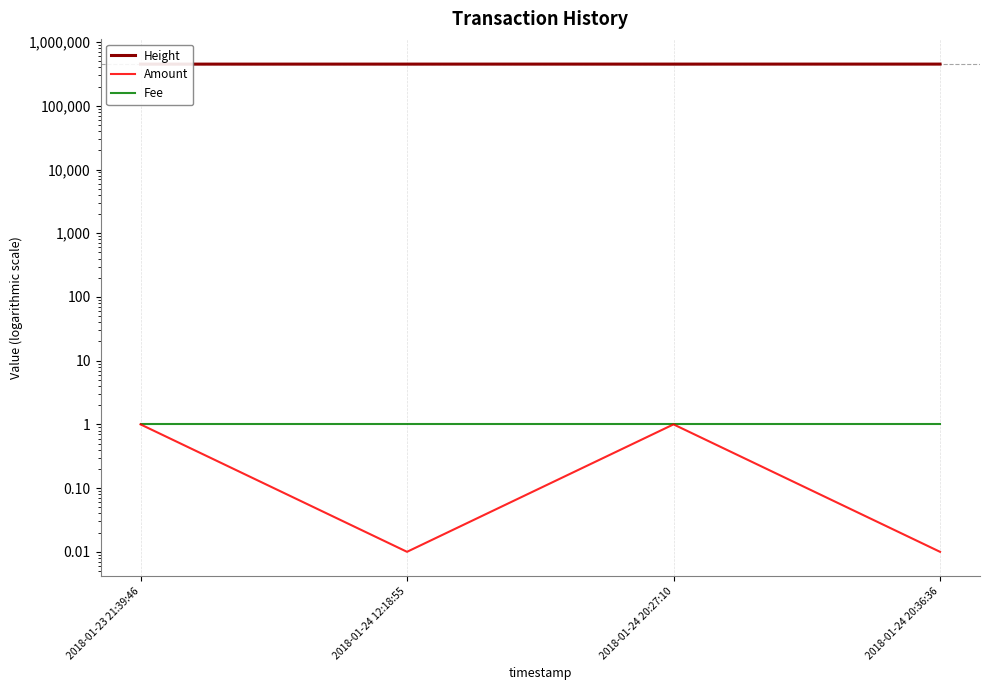

What is the sum of all Height values?

1803653.0